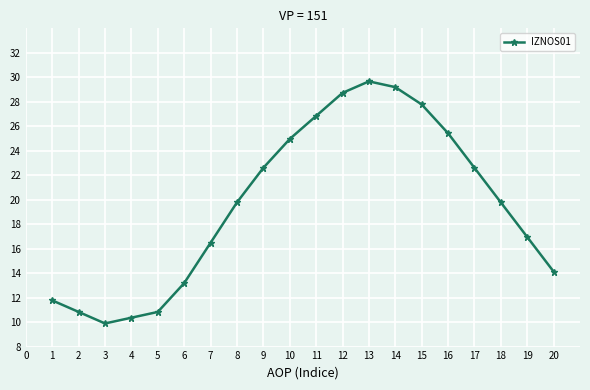

What is the sum of all values?

391.8